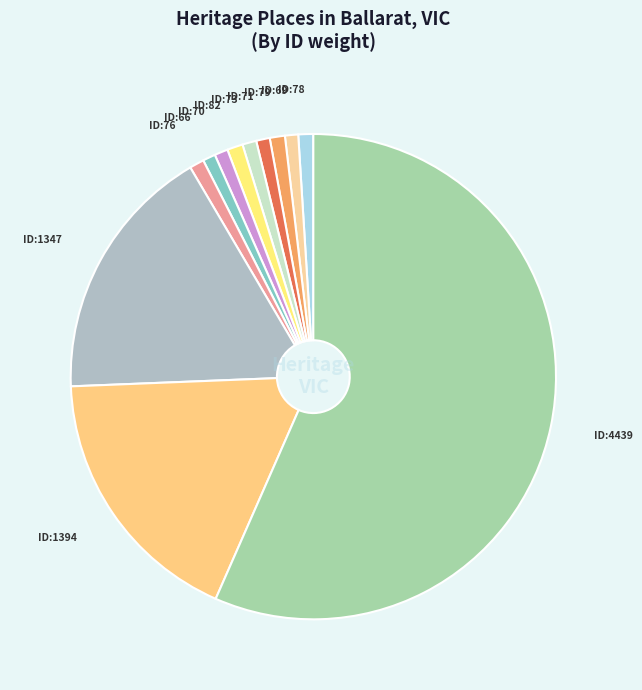

Which category has the biggest portion of the pie?

ID:4439